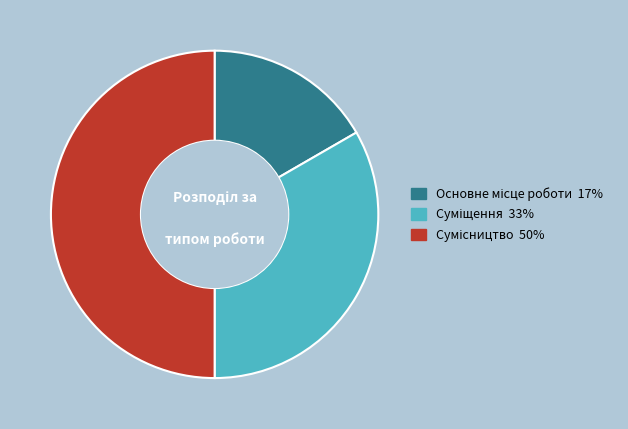

Count the number of slices in the pie.

3